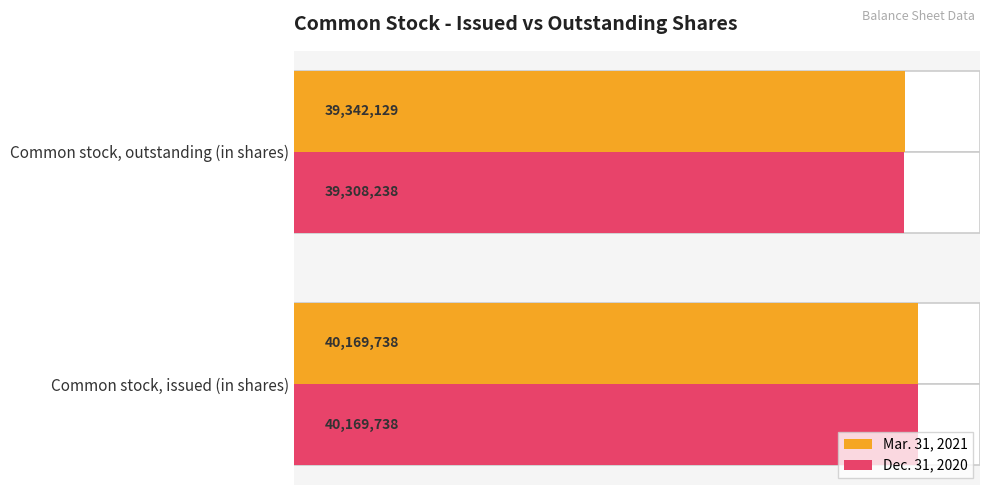

Reading left to right, what are all the values shown in this chart?

Mar. 31, 2021: 40169738	39342129
Dec. 31, 2020: 40169738	39308238